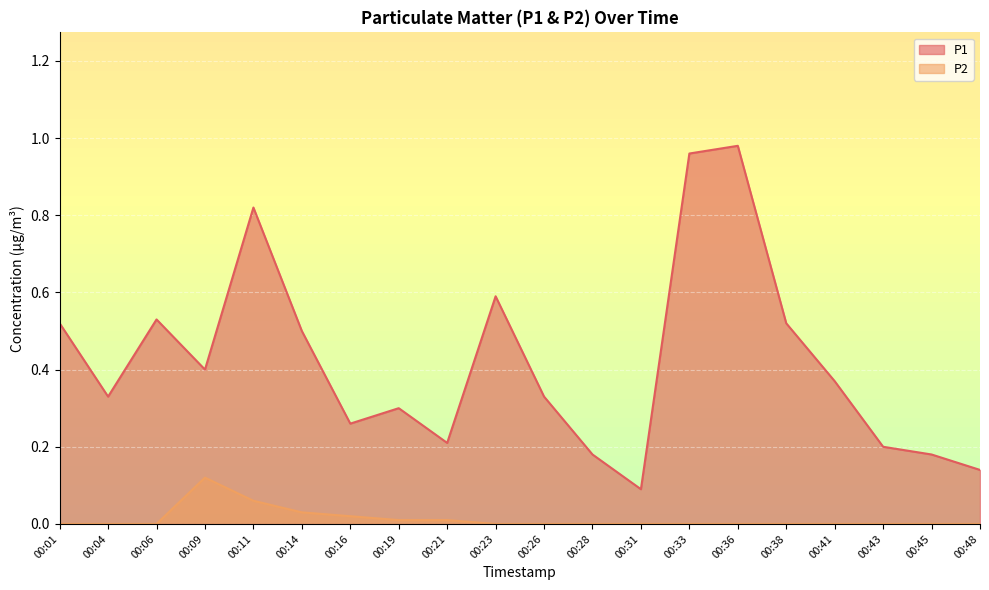

Rank the series by their average value, from lowest to highest.

P2, P1